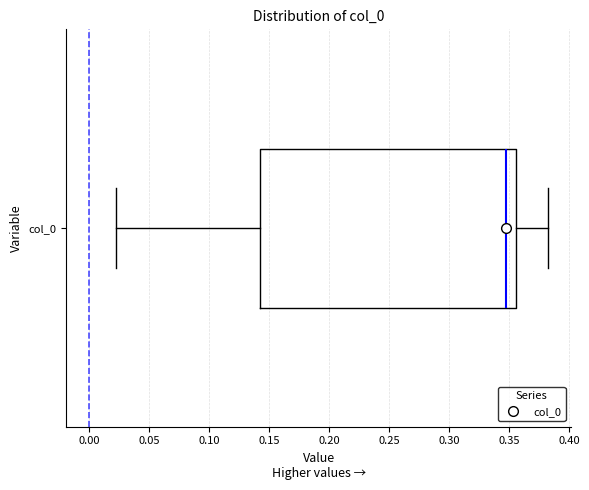

Transcribe this box plot: give where the median line is, the range the box spans, and where the two whiskers end, as read against the x-axis. The values are not printed on the chart, so give them approximately, as read against the axis.

median 0.345, box 0.140 to 0.355, whiskers 0.020 to 0.385